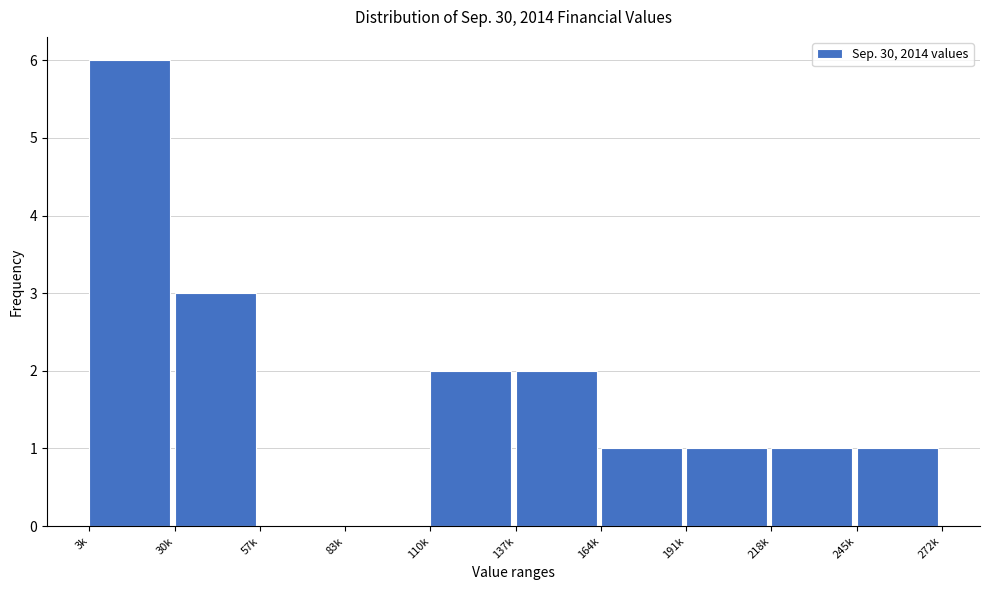

Reading left to right, what are all the values shown in this chart?

3k=6	30k=3	57k=0	83k=0	110k=2	137k=2	164k=1	191k=1	218k=1	245k=1